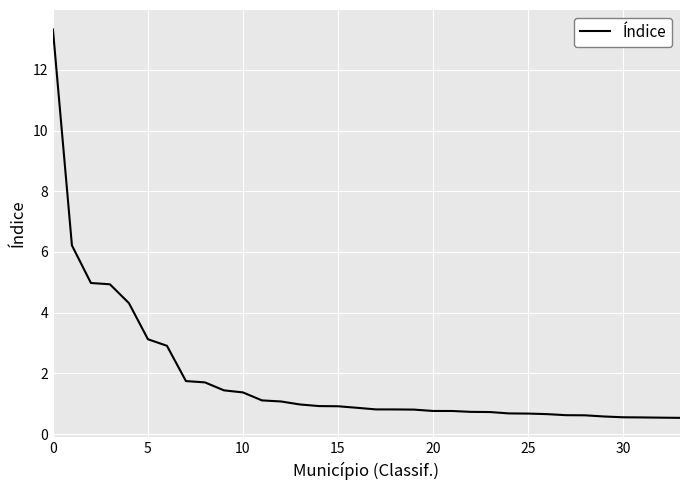

What is the greatest value displayed?

13.3